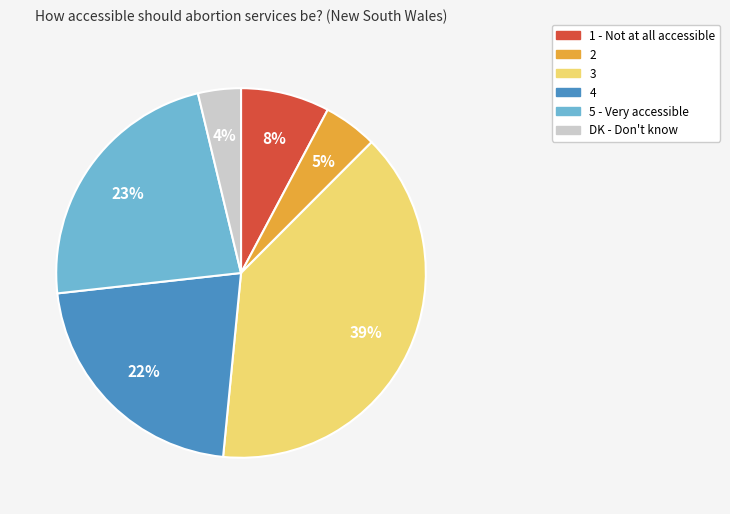

Rank the categories by value from highest to lowest.

3, 5, 4, 1, 2, DK